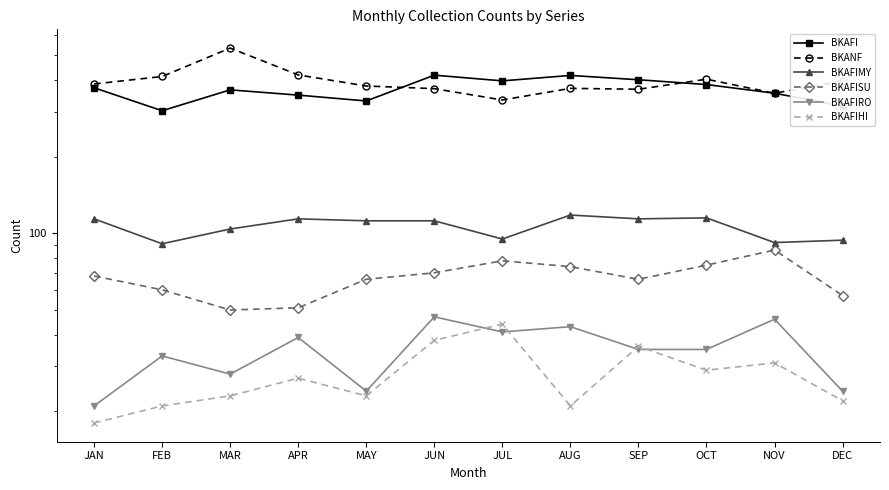

What is the difference between the second highest and minimum values in the BKANF series?

85